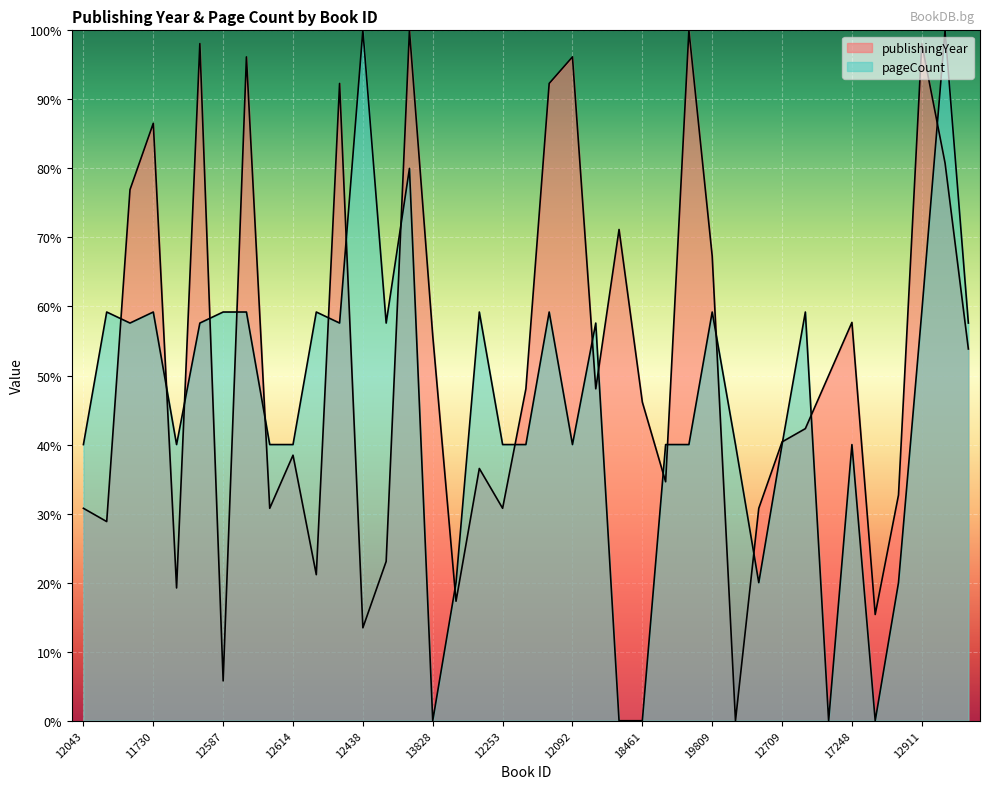

Reading right to left, extract all data points from this chart.

publishingYear: 53.8	80.8	98.1	32.7	15.4	57.7	50.0	42.3	40.4	30.8	0.0	67.3	100.0	34.6	46.2	71.2	48.1	96.2	92.3	48.1	30.8	36.5	17.3	55.8	100.0	23.1	13.5	92.3	21.2	38.5	30.8	96.2	5.8	98.1	19.2	86.5	76.9	28.8	30.8
pageCount: 57.6	100.0	59.2	20.0	0.0	40.0	0.0	59.2	40.0	20.0	40.0	59.2	40.0	40.0	0.0	0.0	57.6	40.0	59.2	40.0	40.0	59.2	20.0	0.0	80.0	57.6	100.0	57.6	59.2	40.0	40.0	59.2	59.2	57.6	40.0	59.2	57.6	59.2	40.0